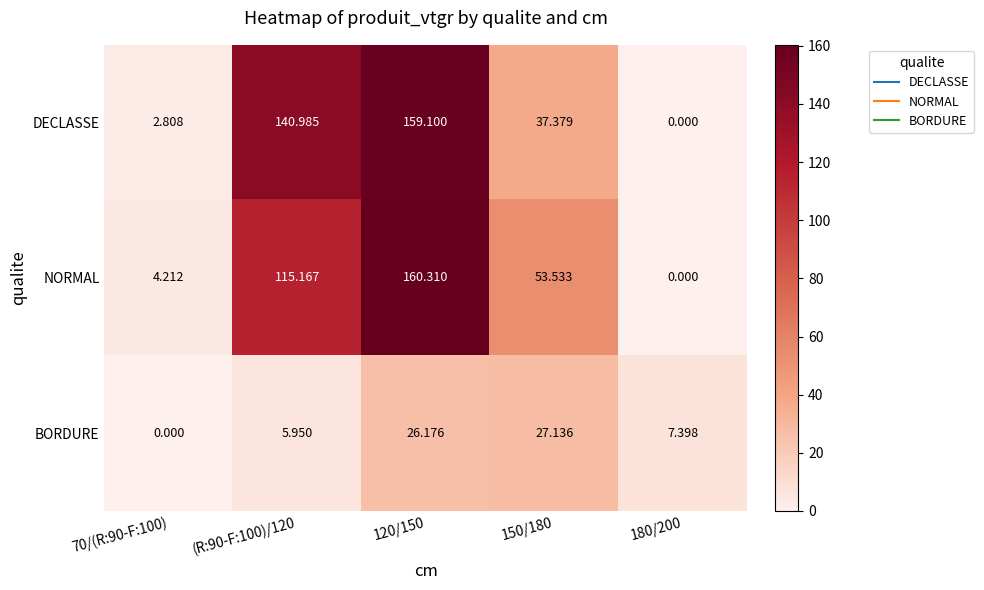

List the series in order of their peak value, highest first.

NORMAL, DECLASSE, BORDURE